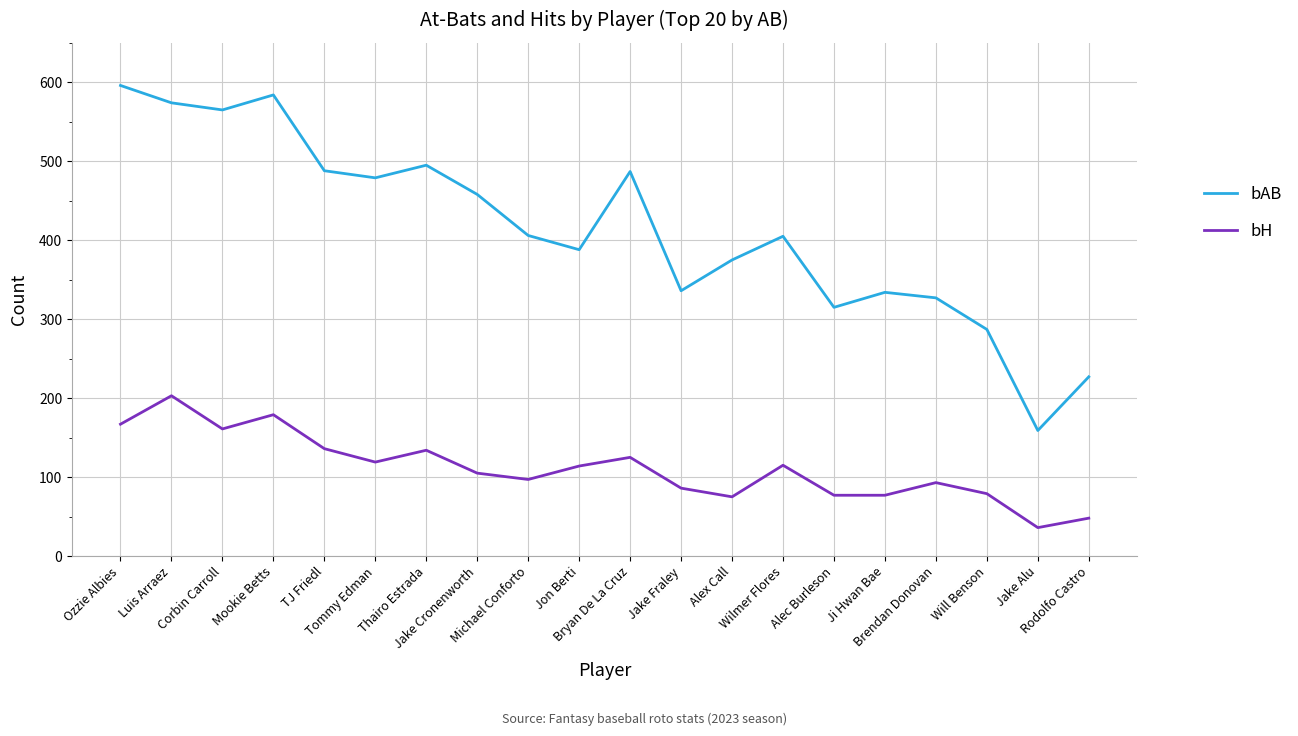

True or false: bH and bAB cross at least once.

False